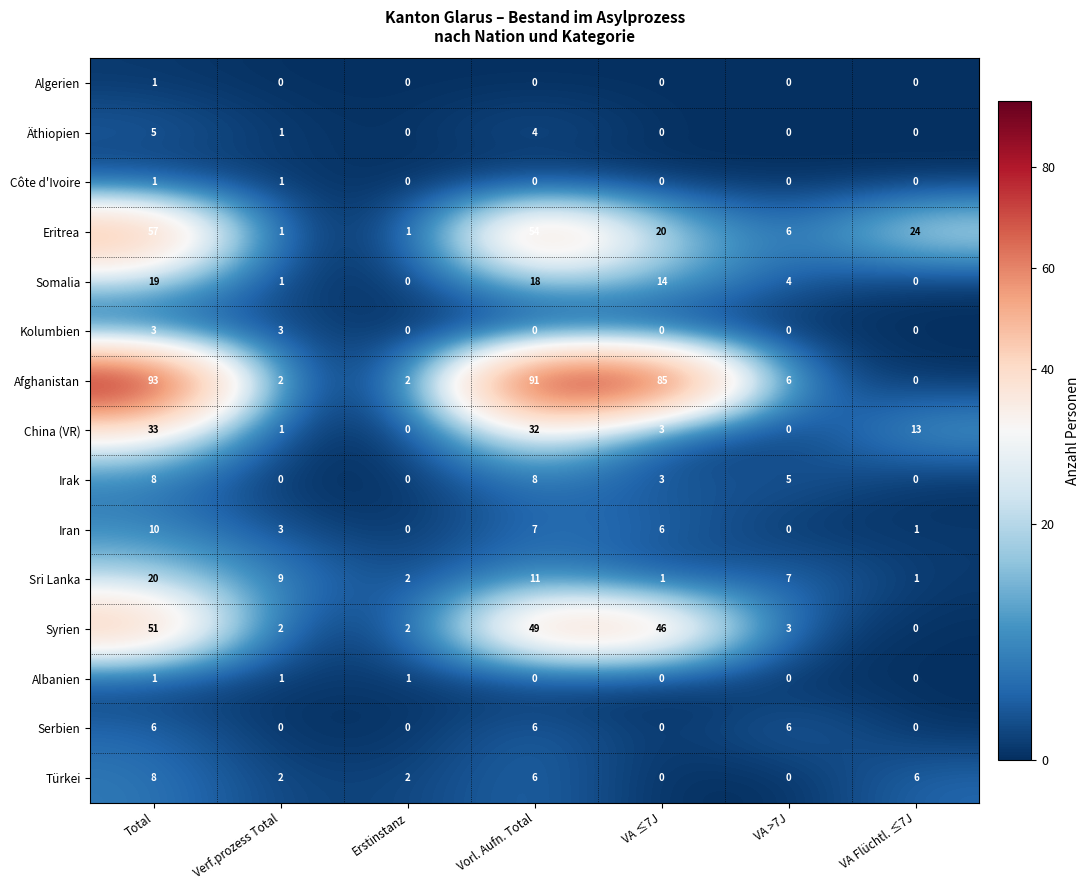

How many distinct data groups are displayed?

15